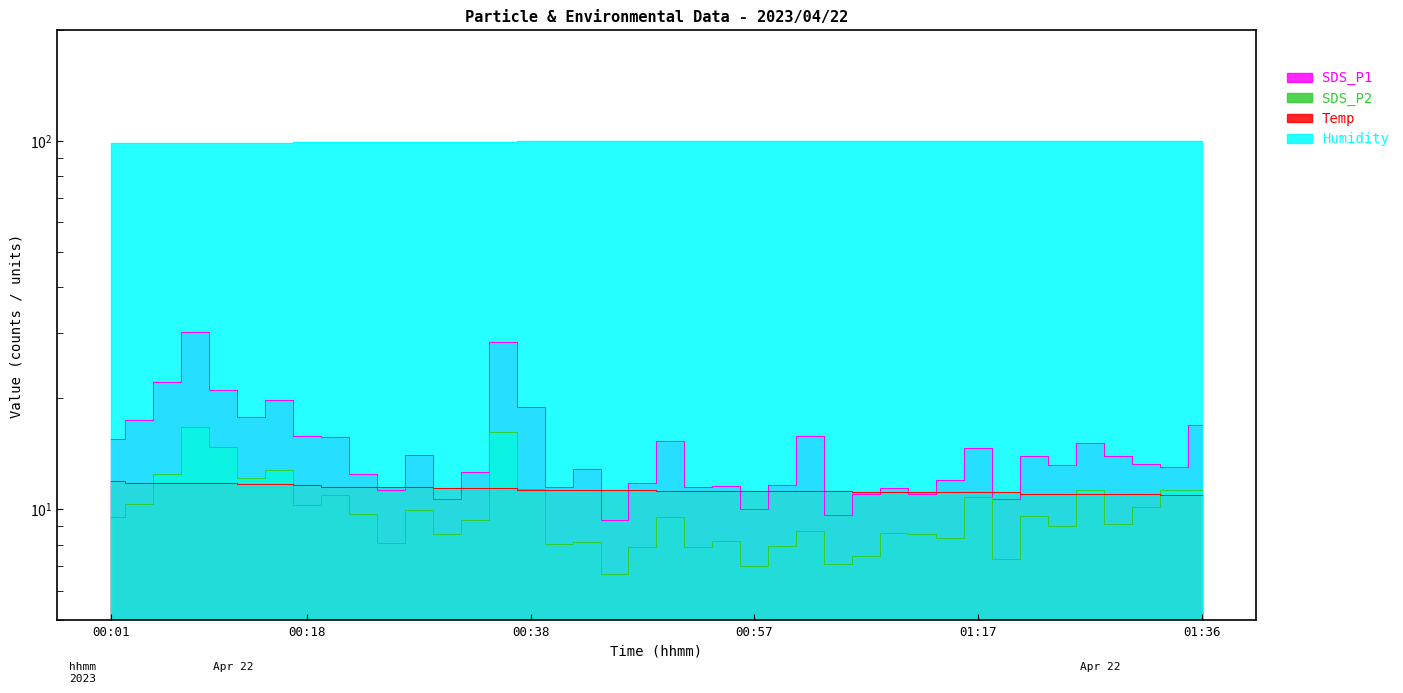

In SDS_P1, how many points are lower than both neighbors (excluding endpoints)?

12